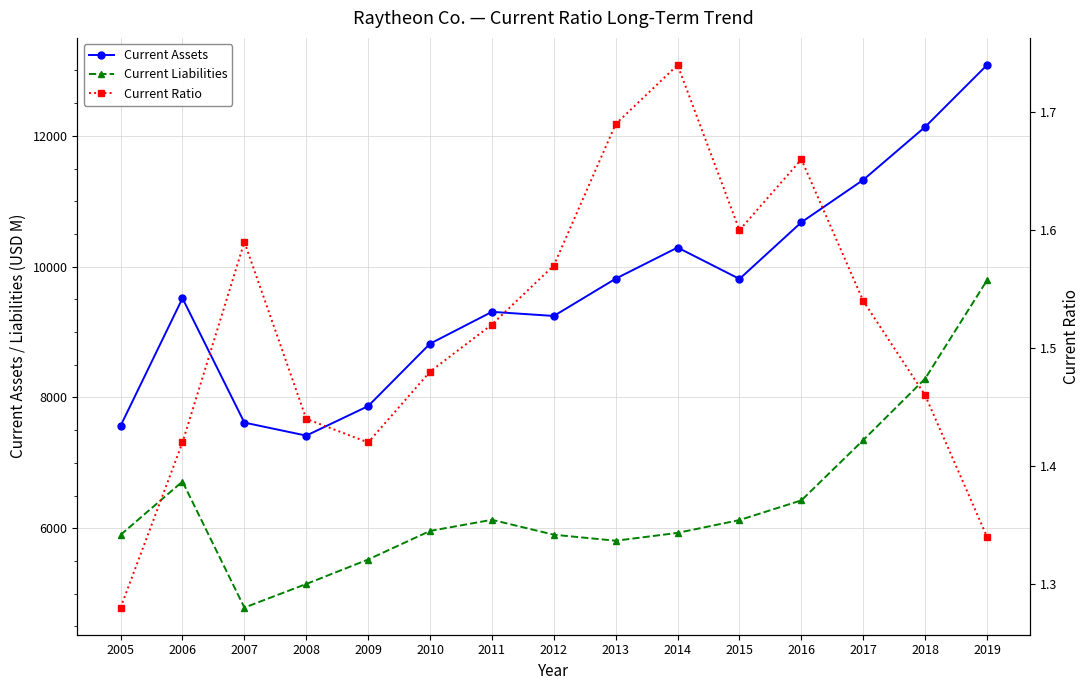

How many values in the Current Assets series exceed 9517?

7